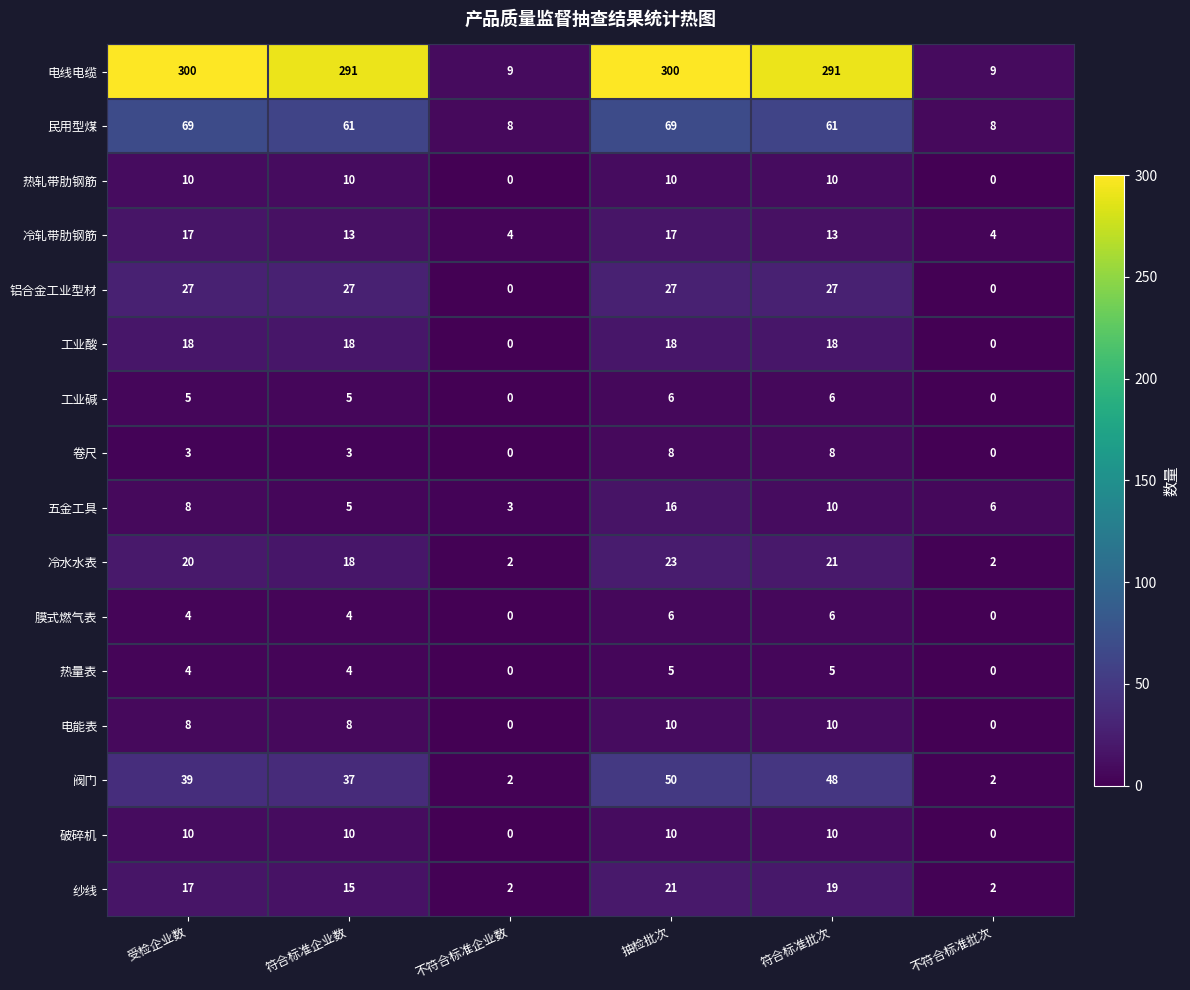

What is the maximum value for 冷轧带肋钢筋?

17